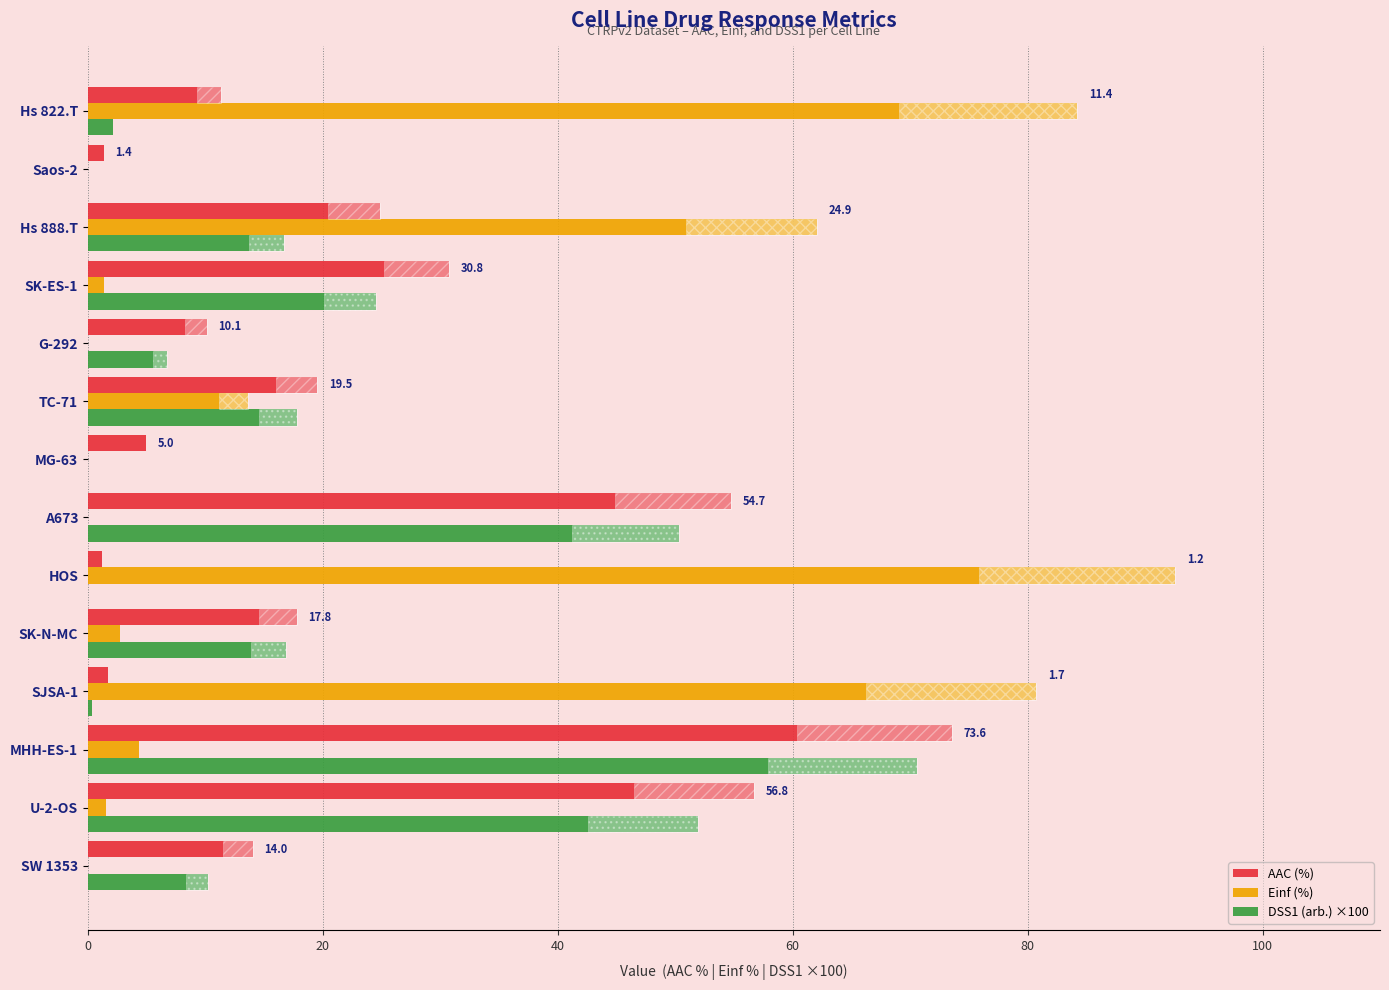

Between MG-63 and Hs 822.T, which series saw the biggest shift?

Einf (%)